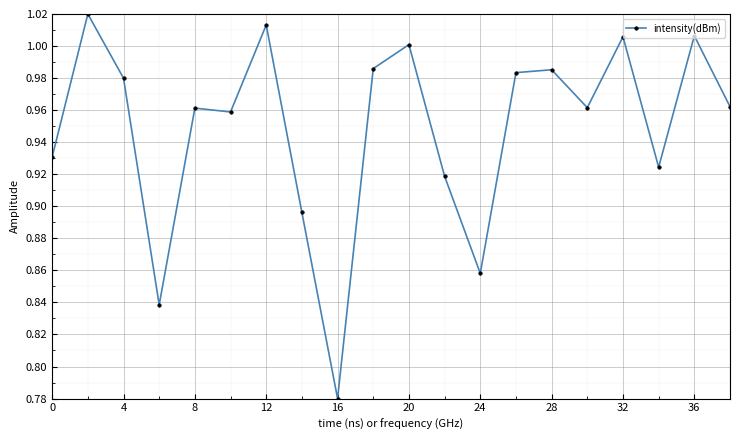

What is the sum of all values?

19.0